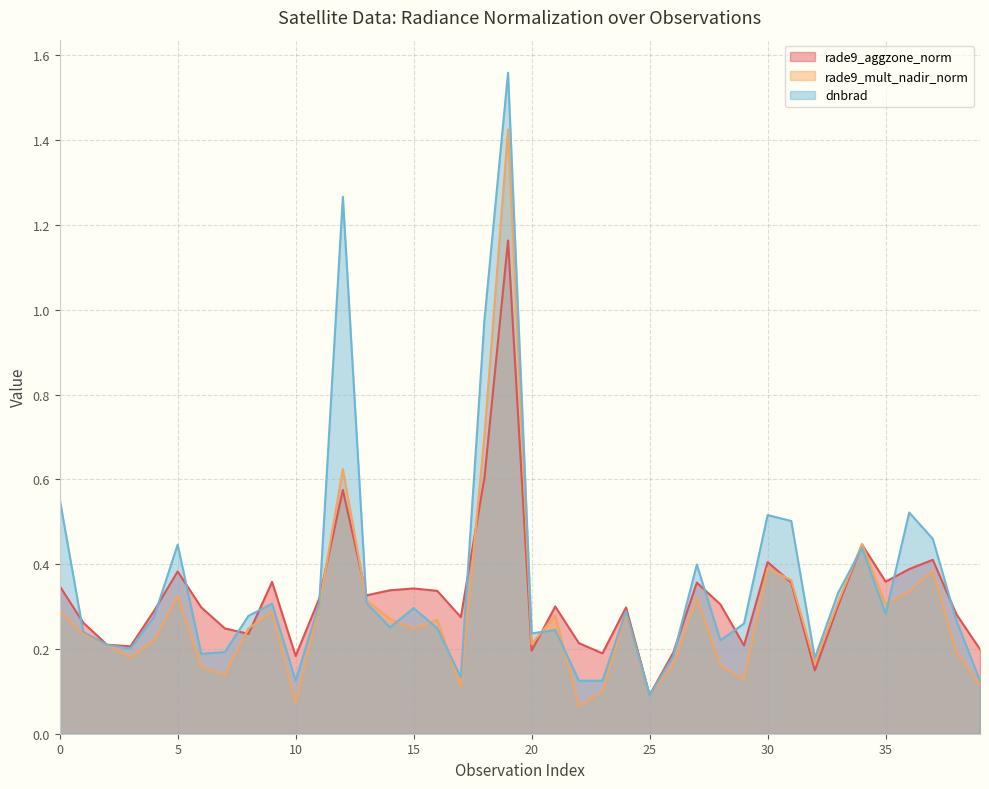

What is the difference between the highest and lowest values at 0?

0.3